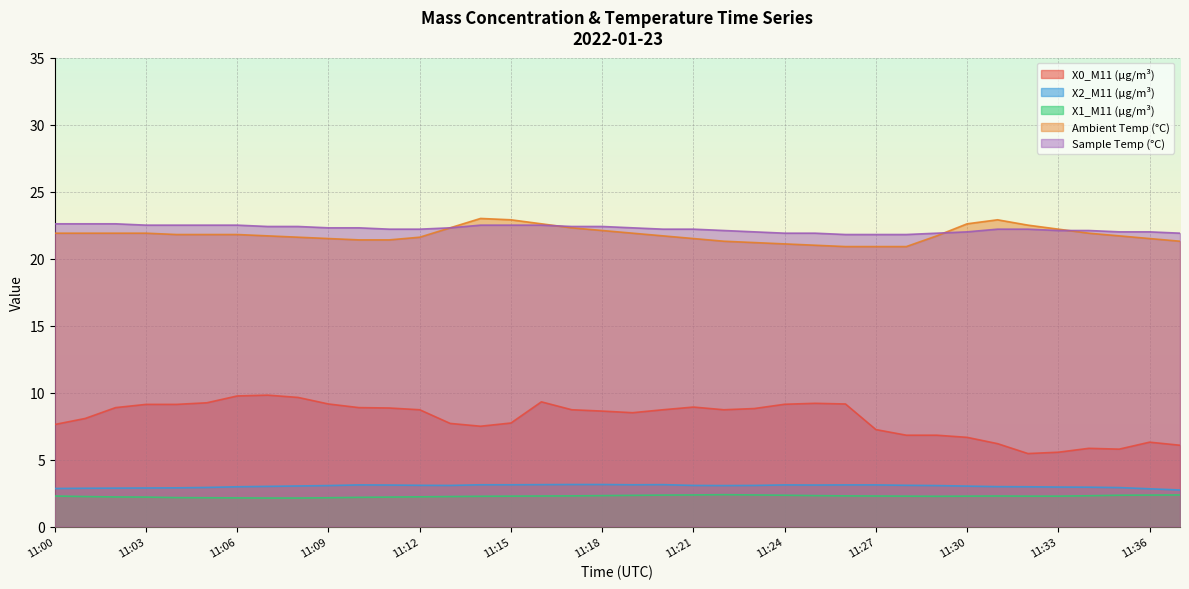

Count the number of categories in the chart.

38